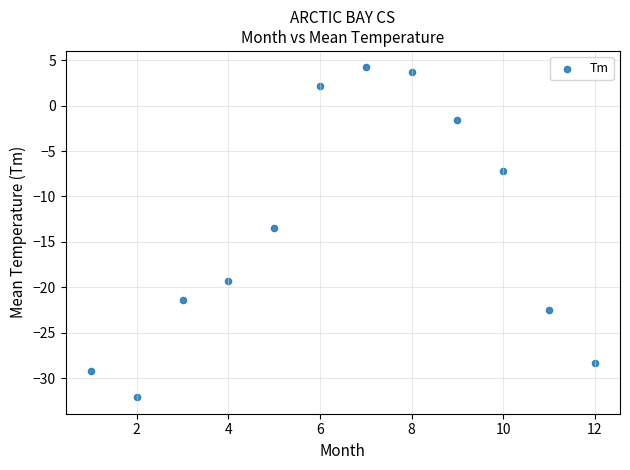

What is the average X value?

6.5